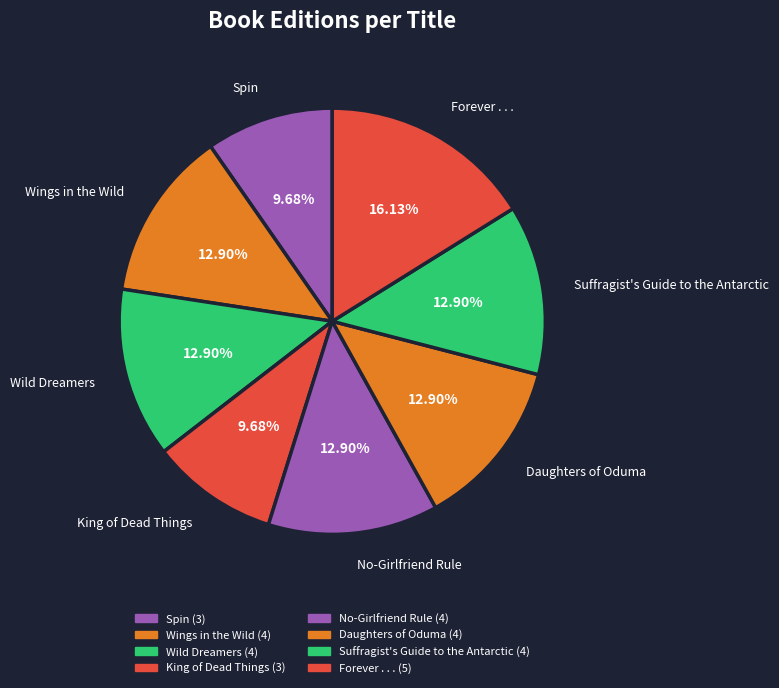

To the nearest percent, what portion does Wild Dreamers represent?

13%